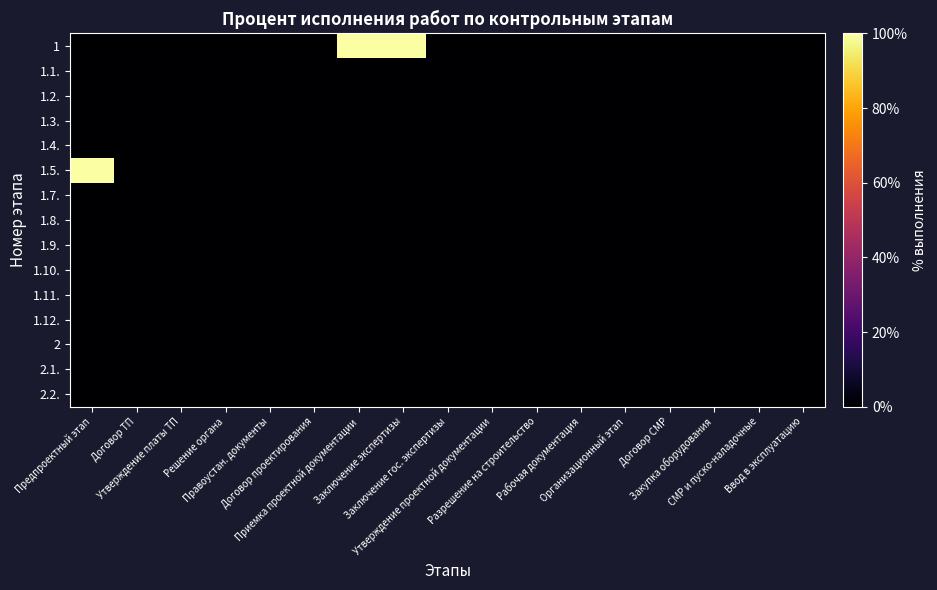

Reading right to left, list all the values displayed in this chart.

1: Ввод в эксплуатацию=0	СМР и пуско-наладочные=0	Закупка оборудования=0	Договор СМР=0	Организационный этап=0	Рабочая документация=0	Разрешение на строительство=0	Утверждение проектной документации=0	Заключение гос. экспертизы=0	Заключение экспертизы=100	Приемка проектной документации=100	Договор проектирования=0	Правоустан. документы=0	Решение органа=0	Утверждение платы ТП=0	Договор ТП=0	Предпроектный этап=0
1.1.: Ввод в эксплуатацию=0	СМР и пуско-наладочные=0	Закупка оборудования=0	Договор СМР=0	Организационный этап=0	Рабочая документация=0	Разрешение на строительство=0	Утверждение проектной документации=0	Заключение гос. экспертизы=0	Заключение экспертизы=0	Приемка проектной документации=0	Договор проектирования=0	Правоустан. документы=0	Решение органа=0	Утверждение платы ТП=0	Договор ТП=0	Предпроектный этап=0
1.2.: Ввод в эксплуатацию=0	СМР и пуско-наладочные=0	Закупка оборудования=0	Договор СМР=0	Организационный этап=0	Рабочая документация=0	Разрешение на строительство=0	Утверждение проектной документации=0	Заключение гос. экспертизы=0	Заключение экспертизы=0	Приемка проектной документации=0	Договор проектирования=0	Правоустан. документы=0	Решение органа=0	Утверждение платы ТП=0	Договор ТП=0	Предпроектный этап=0
1.3.: Ввод в эксплуатацию=0	СМР и пуско-наладочные=0	Закупка оборудования=0	Договор СМР=0	Организационный этап=0	Рабочая документация=0	Разрешение на строительство=0	Утверждение проектной документации=0	Заключение гос. экспертизы=0	Заключение экспертизы=0	Приемка проектной документации=0	Договор проектирования=0	Правоустан. документы=0	Решение органа=0	Утверждение платы ТП=0	Договор ТП=0	Предпроектный этап=0
1.4.: Ввод в эксплуатацию=0	СМР и пуско-наладочные=0	Закупка оборудования=0	Договор СМР=0	Организационный этап=0	Рабочая документация=0	Разрешение на строительство=0	Утверждение проектной документации=0	Заключение гос. экспертизы=0	Заключение экспертизы=0	Приемка проектной документации=0	Договор проектирования=0	Правоустан. документы=0	Решение органа=0	Утверждение платы ТП=0	Договор ТП=0	Предпроектный этап=0
1.5.: Ввод в эксплуатацию=0	СМР и пуско-наладочные=0	Закупка оборудования=0	Договор СМР=0	Организационный этап=0	Рабочая документация=0	Разрешение на строительство=0	Утверждение проектной документации=0	Заключение гос. экспертизы=0	Заключение экспертизы=0	Приемка проектной документации=0	Договор проектирования=0	Правоустан. документы=0	Решение органа=0	Утверждение платы ТП=0	Договор ТП=0	Предпроектный этап=100
1.7.: Ввод в эксплуатацию=0	СМР и пуско-наладочные=0	Закупка оборудования=0	Договор СМР=0	Организационный этап=0	Рабочая документация=0	Разрешение на строительство=0	Утверждение проектной документации=0	Заключение гос. экспертизы=0	Заключение экспертизы=0	Приемка проектной документации=0	Договор проектирования=0	Правоустан. документы=0	Решение органа=0	Утверждение платы ТП=0	Договор ТП=0	Предпроектный этап=0
1.8.: Ввод в эксплуатацию=0	СМР и пуско-наладочные=0	Закупка оборудования=0	Договор СМР=0	Организационный этап=0	Рабочая документация=0	Разрешение на строительство=0	Утверждение проектной документации=0	Заключение гос. экспертизы=0	Заключение экспертизы=0	Приемка проектной документации=0	Договор проектирования=0	Правоустан. документы=0	Решение органа=0	Утверждение платы ТП=0	Договор ТП=0	Предпроектный этап=0
1.9.: Ввод в эксплуатацию=0	СМР и пуско-наладочные=0	Закупка оборудования=0	Договор СМР=0	Организационный этап=0	Рабочая документация=0	Разрешение на строительство=0	Утверждение проектной документации=0	Заключение гос. экспертизы=0	Заключение экспертизы=0	Приемка проектной документации=0	Договор проектирования=0	Правоустан. документы=0	Решение органа=0	Утверждение платы ТП=0	Договор ТП=0	Предпроектный этап=0
1.10.: Ввод в эксплуатацию=0	СМР и пуско-наладочные=0	Закупка оборудования=0	Договор СМР=0	Организационный этап=0	Рабочая документация=0	Разрешение на строительство=0	Утверждение проектной документации=0	Заключение гос. экспертизы=0	Заключение экспертизы=0	Приемка проектной документации=0	Договор проектирования=0	Правоустан. документы=0	Решение органа=0	Утверждение платы ТП=0	Договор ТП=0	Предпроектный этап=0
1.11.: Ввод в эксплуатацию=0	СМР и пуско-наладочные=0	Закупка оборудования=0	Договор СМР=0	Организационный этап=0	Рабочая документация=0	Разрешение на строительство=0	Утверждение проектной документации=0	Заключение гос. экспертизы=0	Заключение экспертизы=0	Приемка проектной документации=0	Договор проектирования=0	Правоустан. документы=0	Решение органа=0	Утверждение платы ТП=0	Договор ТП=0	Предпроектный этап=0
1.12.: Ввод в эксплуатацию=0	СМР и пуско-наладочные=0	Закупка оборудования=0	Договор СМР=0	Организационный этап=0	Рабочая документация=0	Разрешение на строительство=0	Утверждение проектной документации=0	Заключение гос. экспертизы=0	Заключение экспертизы=0	Приемка проектной документации=0	Договор проектирования=0	Правоустан. документы=0	Решение органа=0	Утверждение платы ТП=0	Договор ТП=0	Предпроектный этап=0
2: Ввод в эксплуатацию=0	СМР и пуско-наладочные=0	Закупка оборудования=0	Договор СМР=0	Организационный этап=0	Рабочая документация=0	Разрешение на строительство=0	Утверждение проектной документации=0	Заключение гос. экспертизы=0	Заключение экспертизы=0	Приемка проектной документации=0	Договор проектирования=0	Правоустан. документы=0	Решение органа=0	Утверждение платы ТП=0	Договор ТП=0	Предпроектный этап=0
2.1.: Ввод в эксплуатацию=0	СМР и пуско-наладочные=0	Закупка оборудования=0	Договор СМР=0	Организационный этап=0	Рабочая документация=0	Разрешение на строительство=0	Утверждение проектной документации=0	Заключение гос. экспертизы=0	Заключение экспертизы=0	Приемка проектной документации=0	Договор проектирования=0	Правоустан. документы=0	Решение органа=0	Утверждение платы ТП=0	Договор ТП=0	Предпроектный этап=0
2.2.: Ввод в эксплуатацию=0	СМР и пуско-наладочные=0	Закупка оборудования=0	Договор СМР=0	Организационный этап=0	Рабочая документация=0	Разрешение на строительство=0	Утверждение проектной документации=0	Заключение гос. экспертизы=0	Заключение экспертизы=0	Приемка проектной документации=0	Договор проектирования=0	Правоустан. документы=0	Решение органа=0	Утверждение платы ТП=0	Договор ТП=0	Предпроектный этап=0